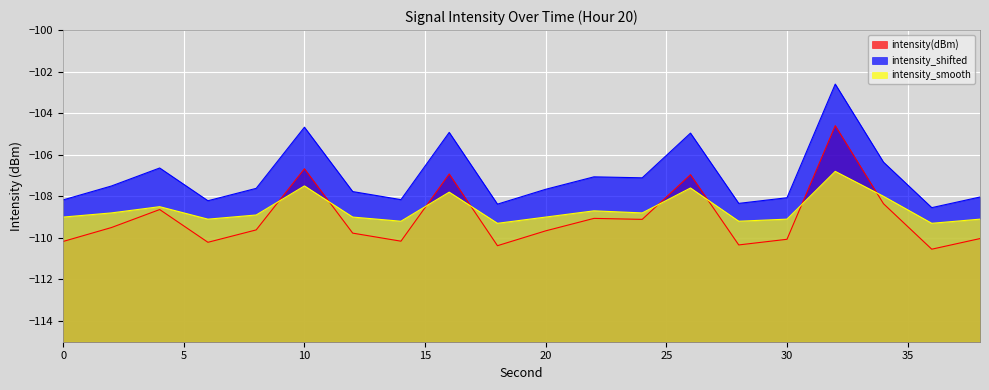

At 6, list the series in order from smallest to largest.

intensity(dBm), intensity_smooth, intensity_shifted